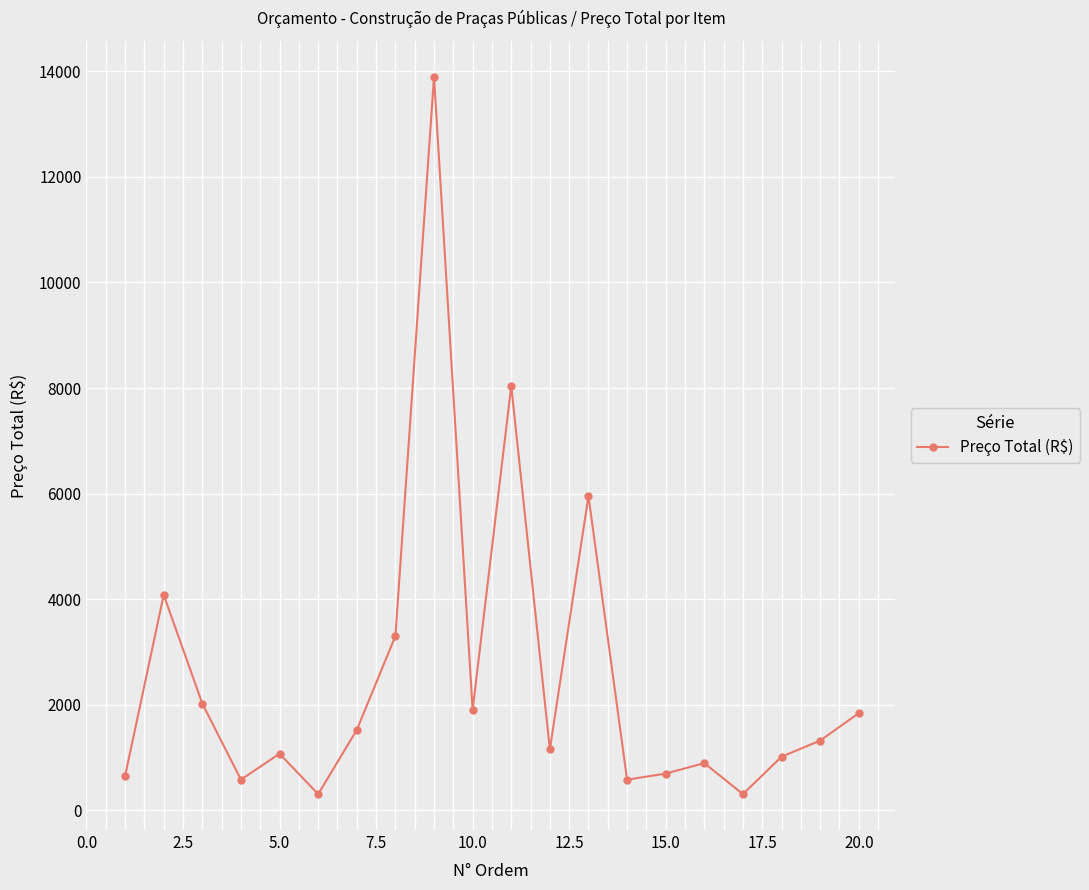

True or false: there are more than 0 points higher than both neighbors.

True